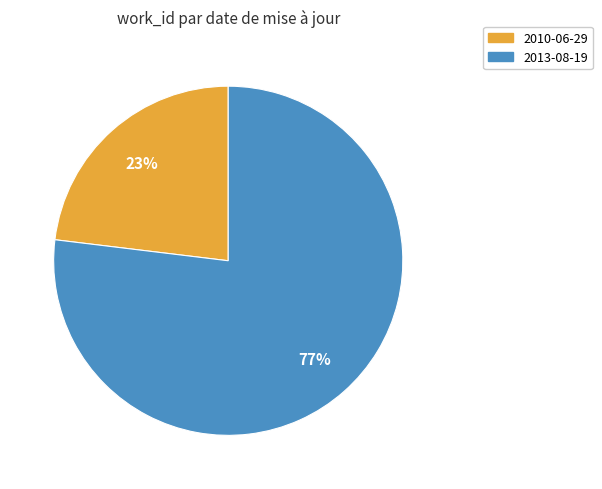

Rank the categories by value from lowest to highest.

2010-06-29, 2013-08-19